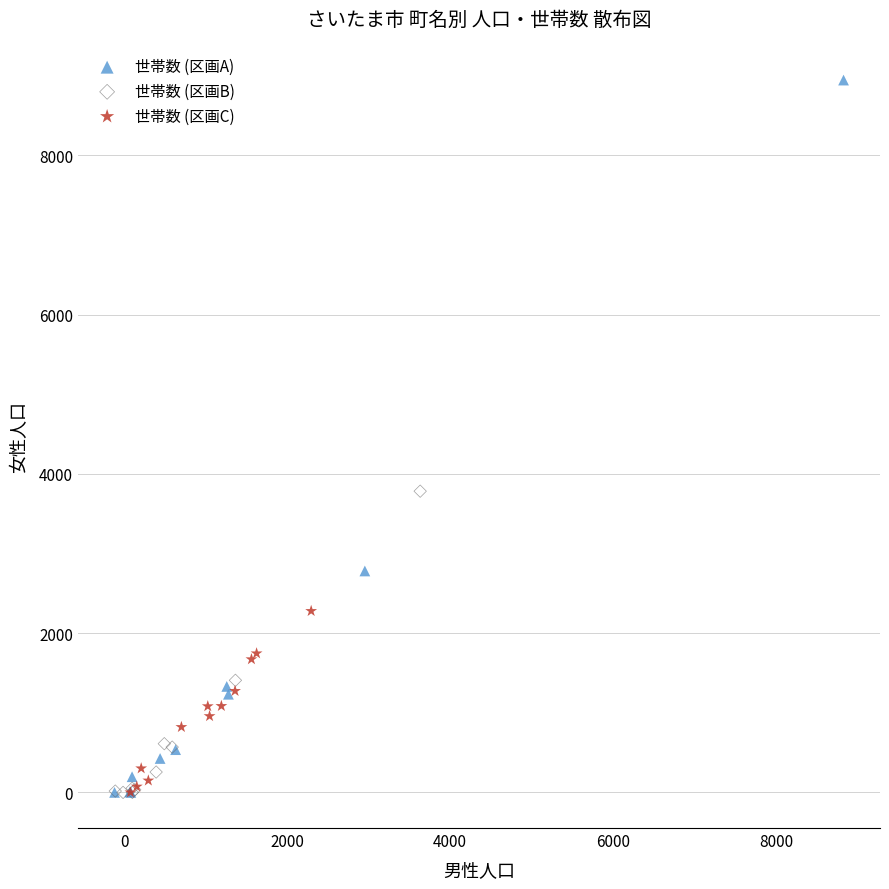

Which series has the widest spread of Y values?

世帯数 (区画A)